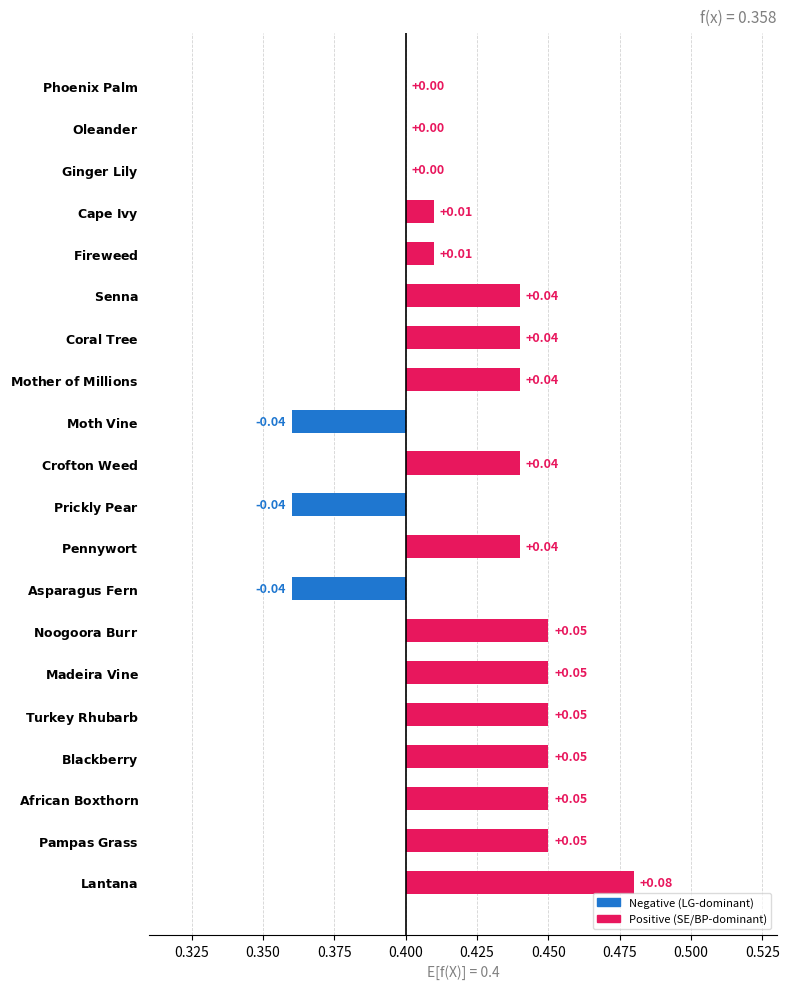

Between $\bf{Crofton\ Weed}$ and $\bf{Prickly\ Pear}$, which is larger?

$\bf{Crofton\ Weed}$